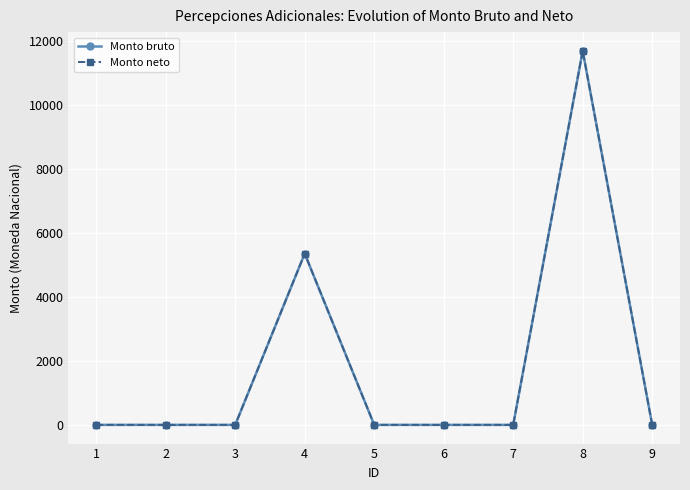

At how many categories does at least one series exceed 936?

2